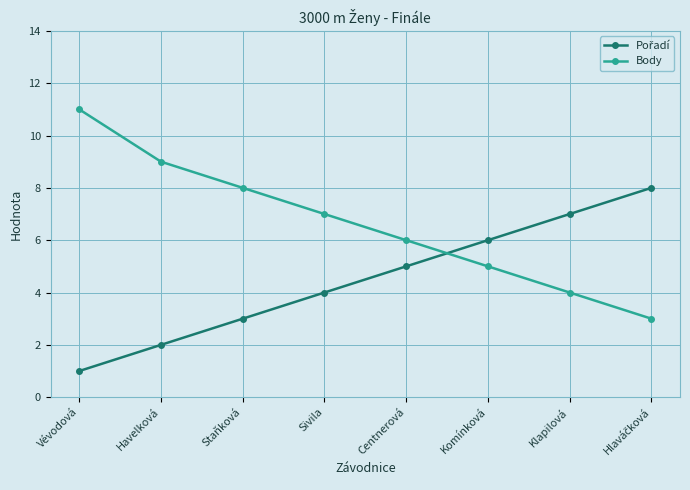

Does the chart display data point markers on the line(s)?

Yes